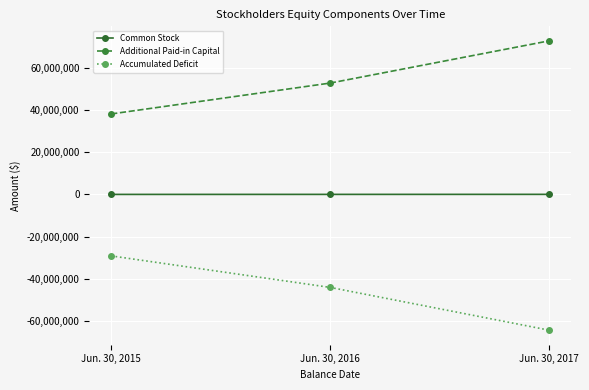

True or false: Common Stock has a value of 35114 at Jun. 30, 2016.

True